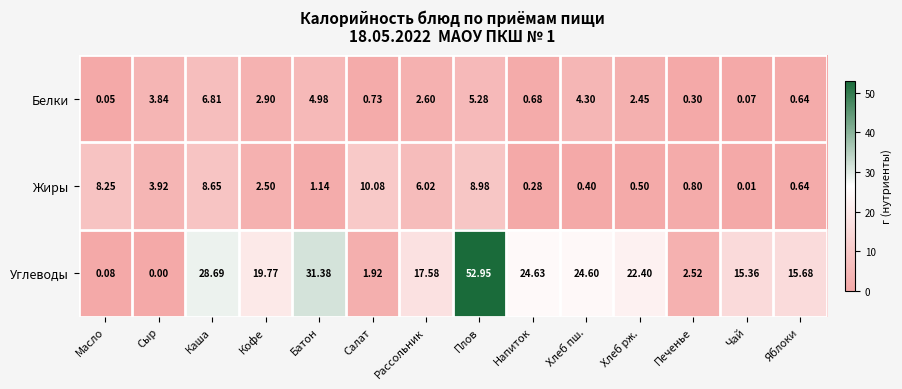

Rank the series by their maximum value, from highest to lowest.

Углеводы, Жиры, Белки